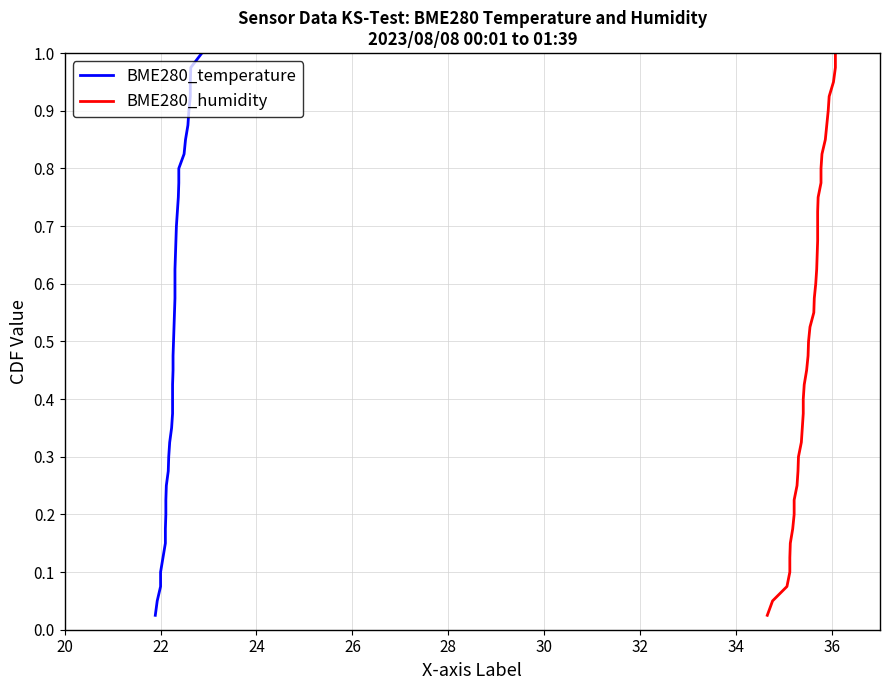

True or false: BME280_temperature and BME280_humidity cross at least once.

False